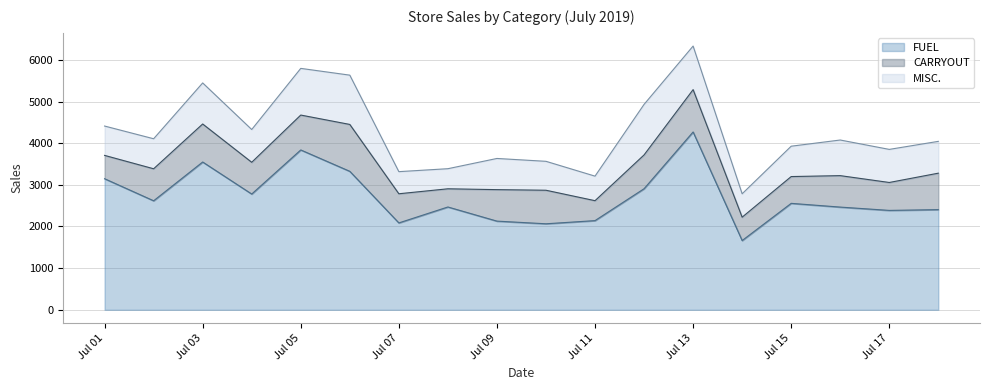

Reading right to left, extract all data points from this chart.

FUEL: 2404.8	2386.3	2465.7	2555.4	1662.4	4269.1	2906.5	2140.9	2065.0	2128.9	2468.2	2085.8	3324.1	3837.4	2778.9	3547.8	2617.2	3146.7
CARRYOUT: 875.2	670.3	755.1	643.2	561.2	1016.5	811.7	478.5	805.2	755.9	436.7	699.8	1125.7	837.7	762.4	912.7	768.6	560.1
MISC.: 763.8	794.3	855.2	728.8	561.4	1046.1	1213.0	589.2	694.3	748.4	482.4	530.9	1183.2	1120.4	786.7	985.7	720.6	704.6